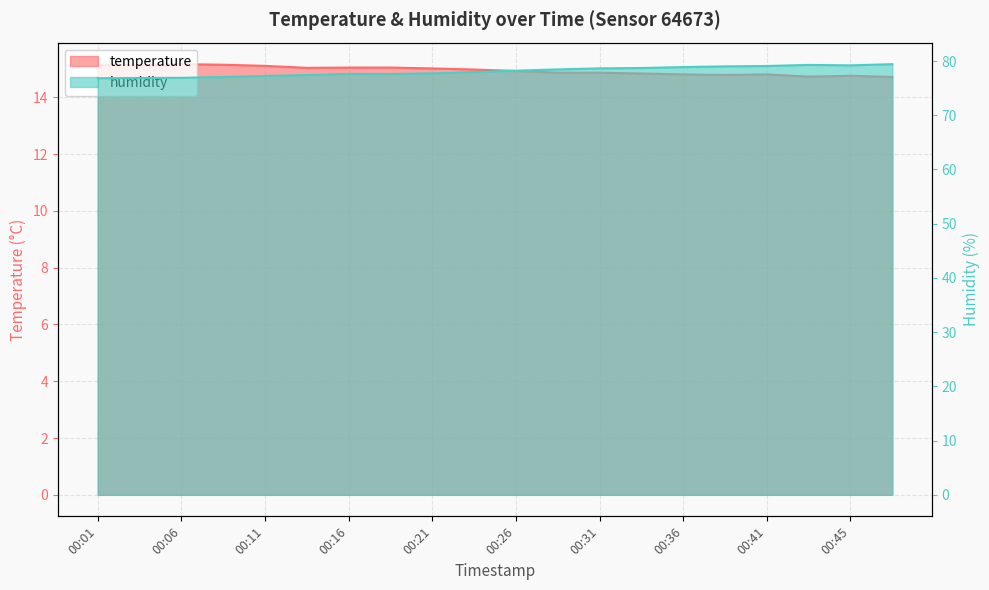

Which category has the highest value in the temperature series?

00:06